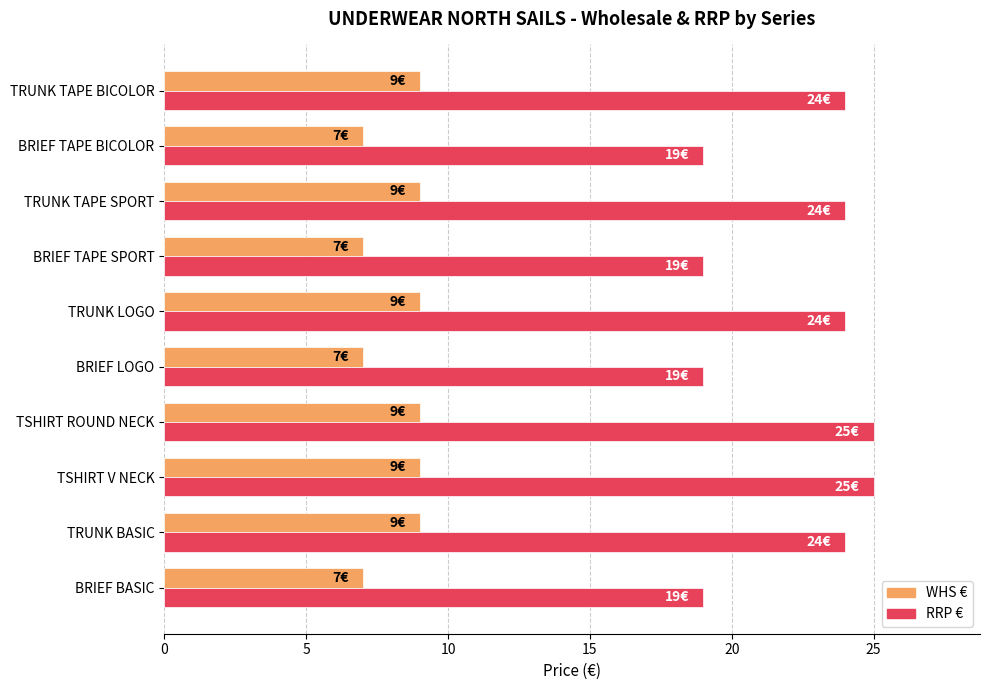

The value of RRP € at BRIEF TAPE BICOLOR is 29. True or false?

False